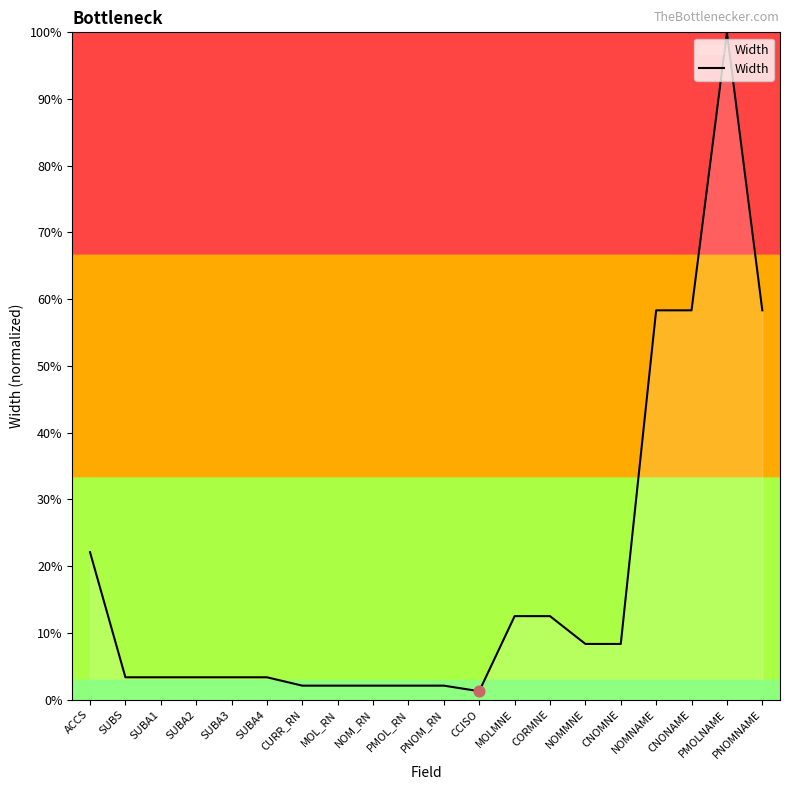

Which has a higher value, PMOLNAME or NOMMNE?

PMOLNAME